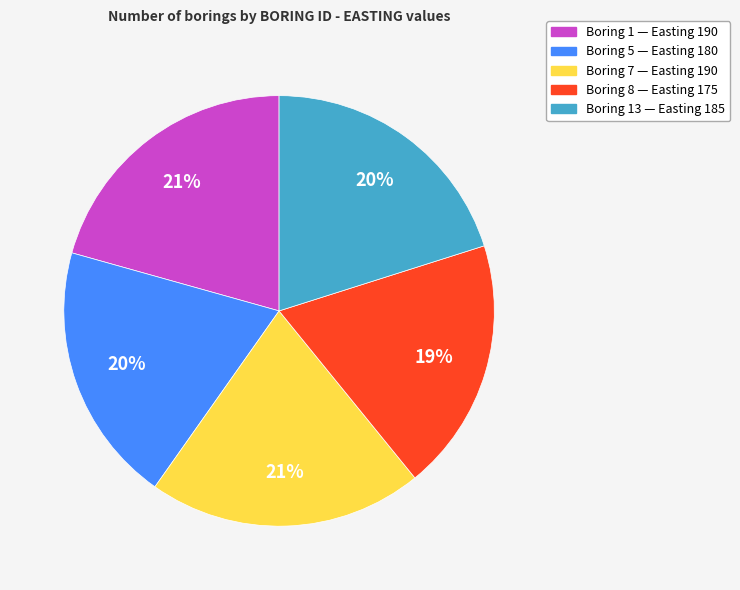

Does any single category account for the majority?

No